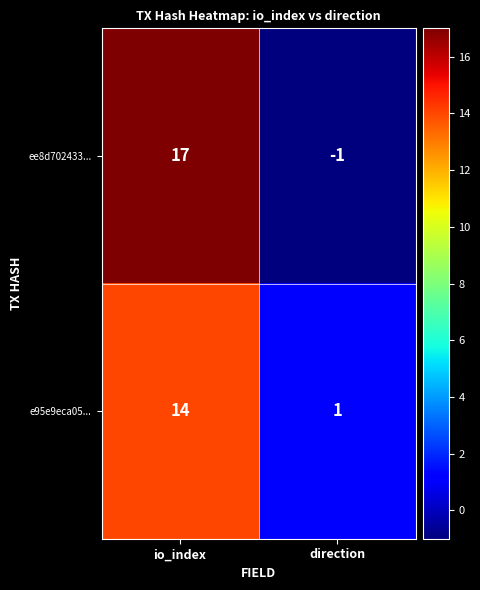

What is the difference between the maximum and minimum values in the e95e9eca05... series?

13